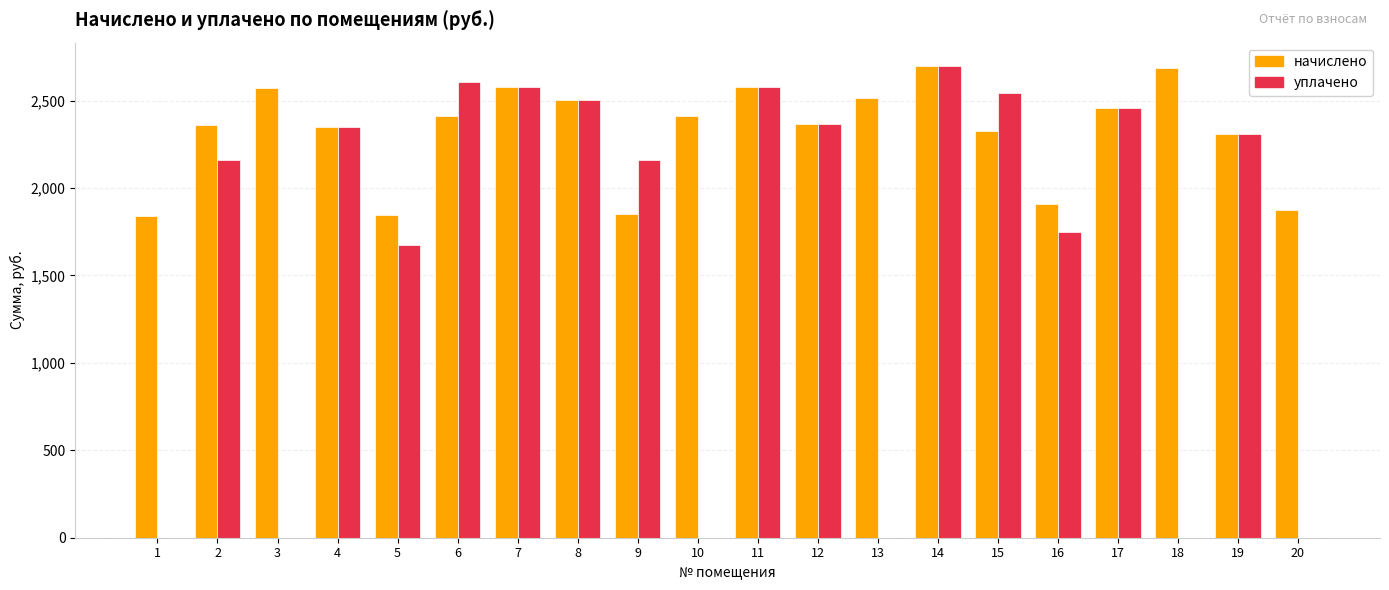

True or false: начислено has a value of 4375.6 at 13.

False